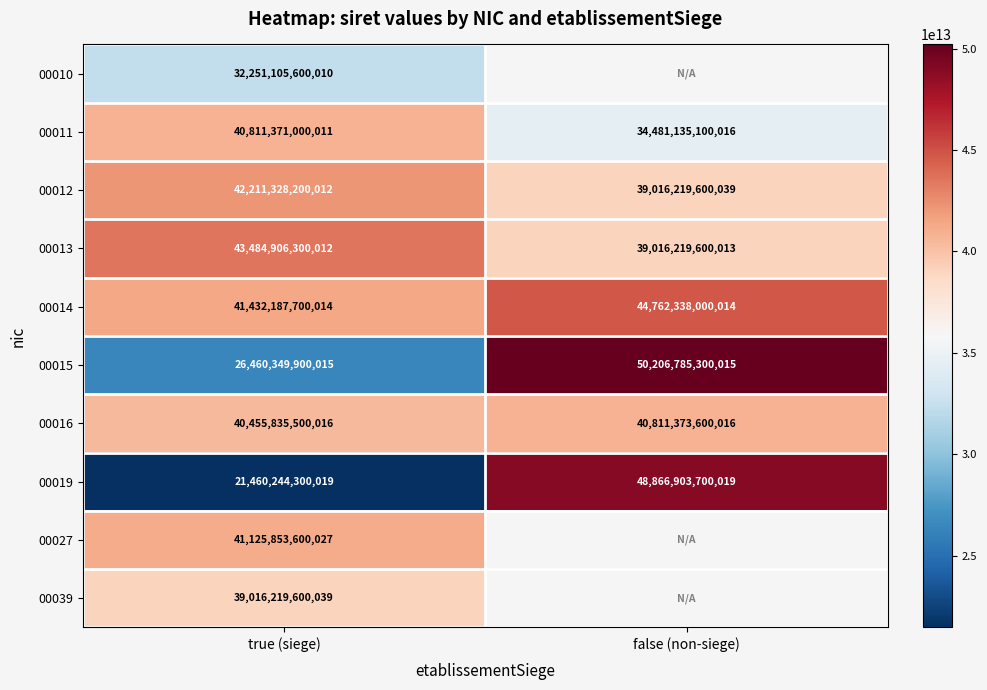

What is the difference between the maximum and minimum values in the 00013 series?

4468686699999